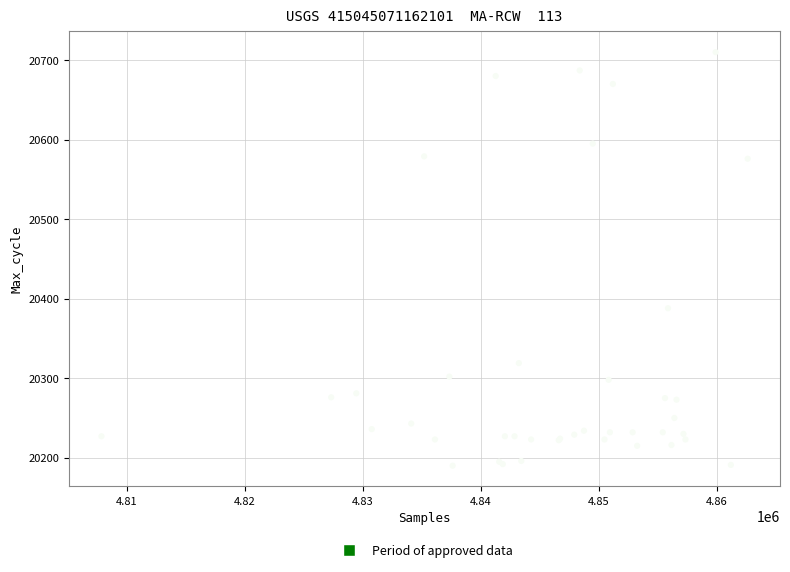

What Y value in the scatter plot is closest to 20450?

20388